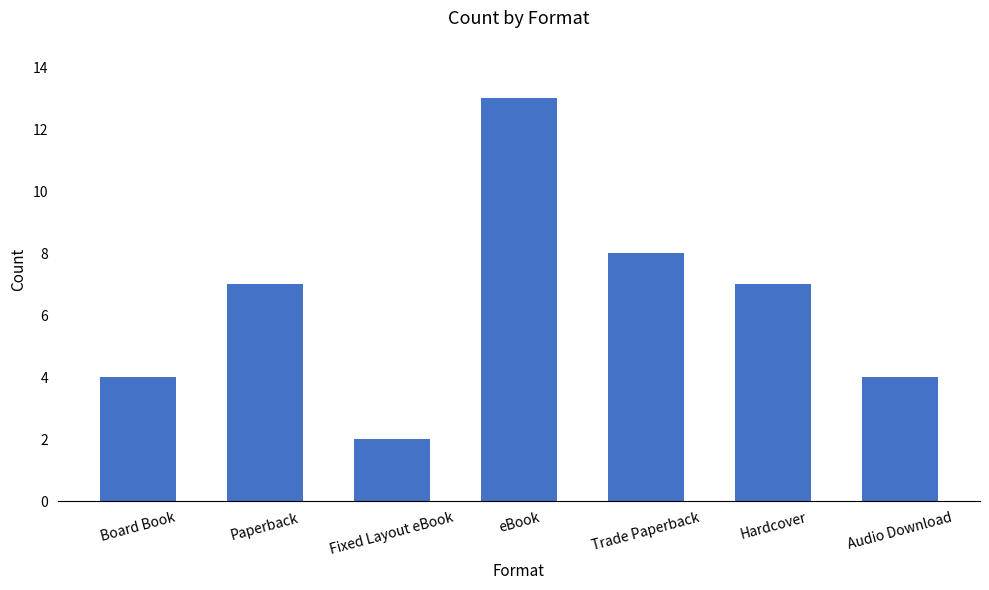

Reading left to right, transcribe all the data shown in this chart.

Board Book=4	Paperback=7	Fixed Layout eBook=2	eBook=13	Trade Paperback=8	Hardcover=7	Audio Download=4